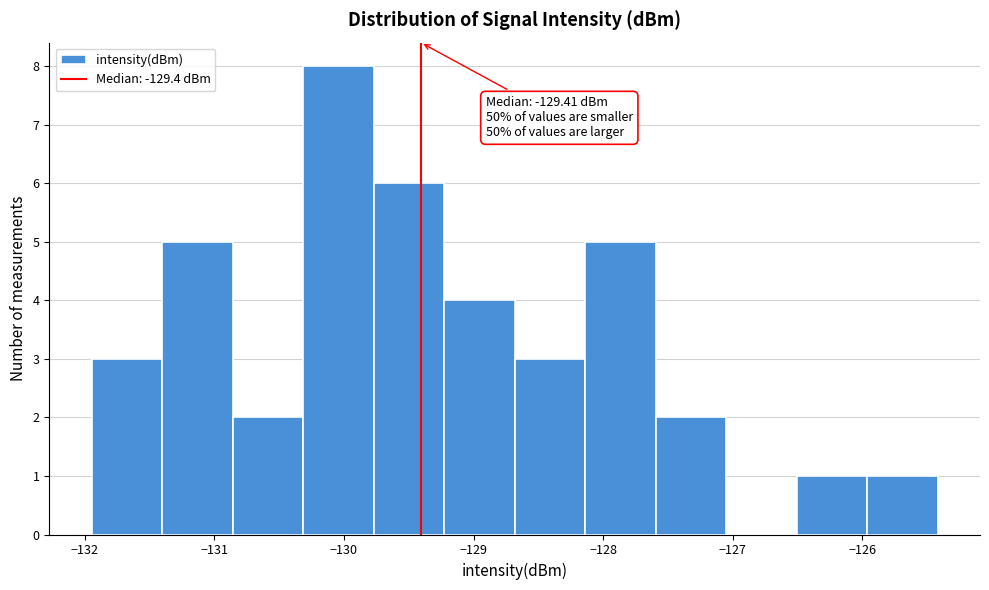

Over which range of the x-axis is the bar tallest?

-130.3 to -129.8